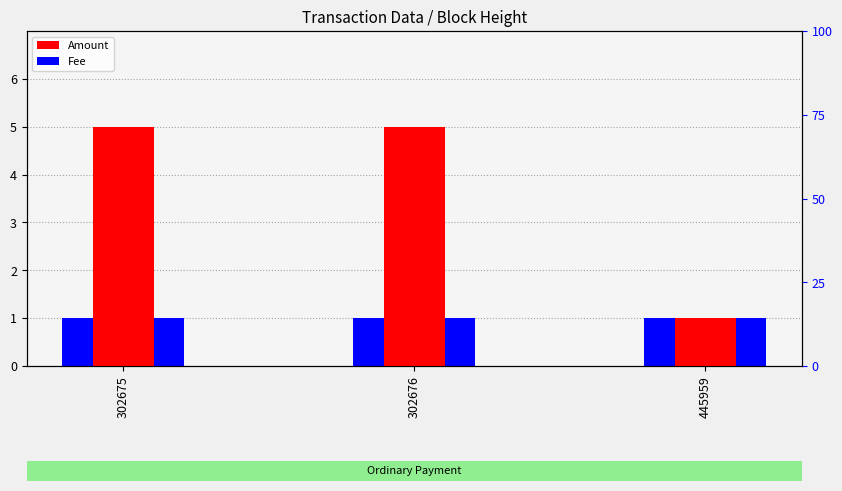

What is the total value across all series at 302675?

6